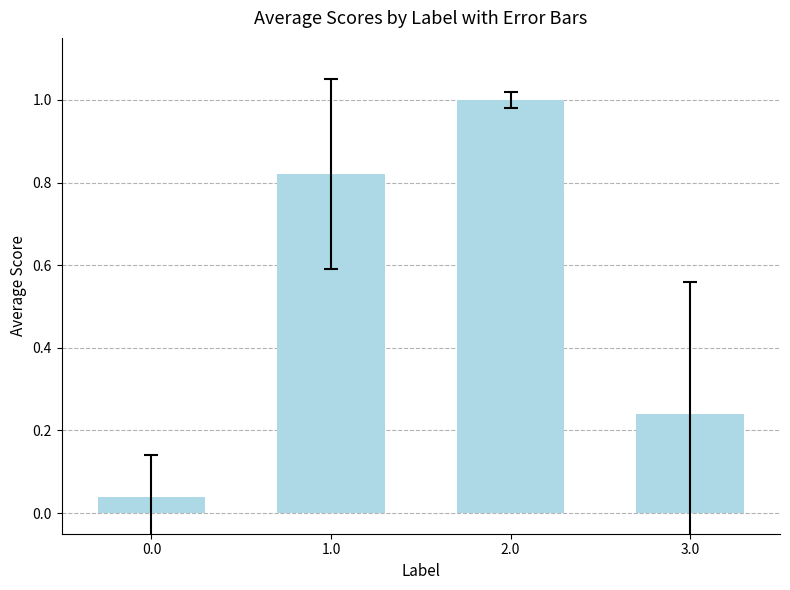

What is the average value?

0.5